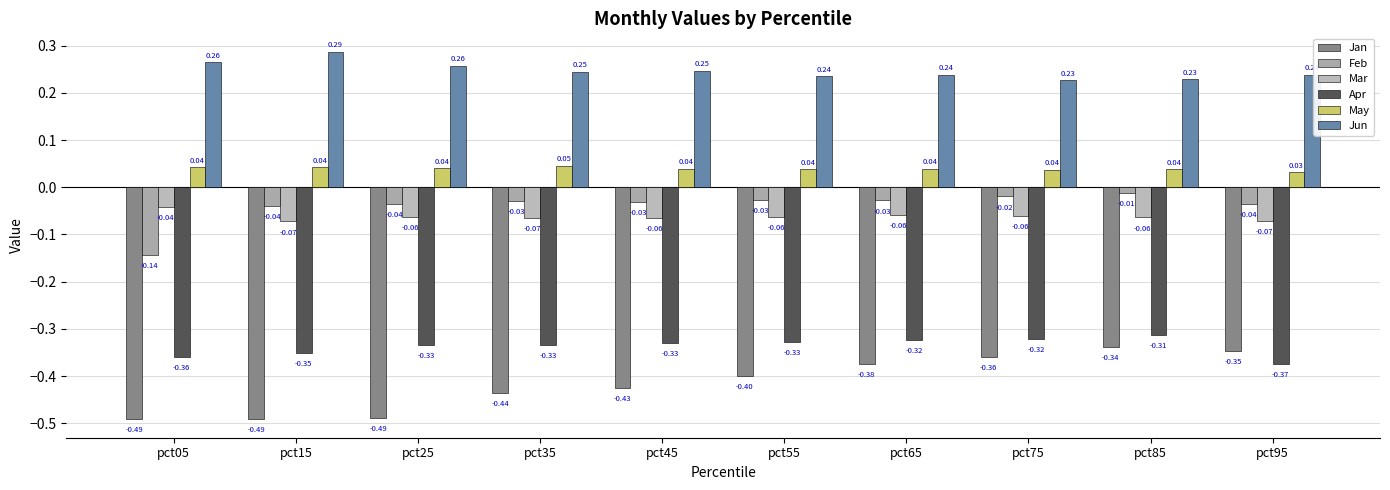

At pct35, list the series in order from largest to smallest.

Jun, May, Feb, Mar, Apr, Jan